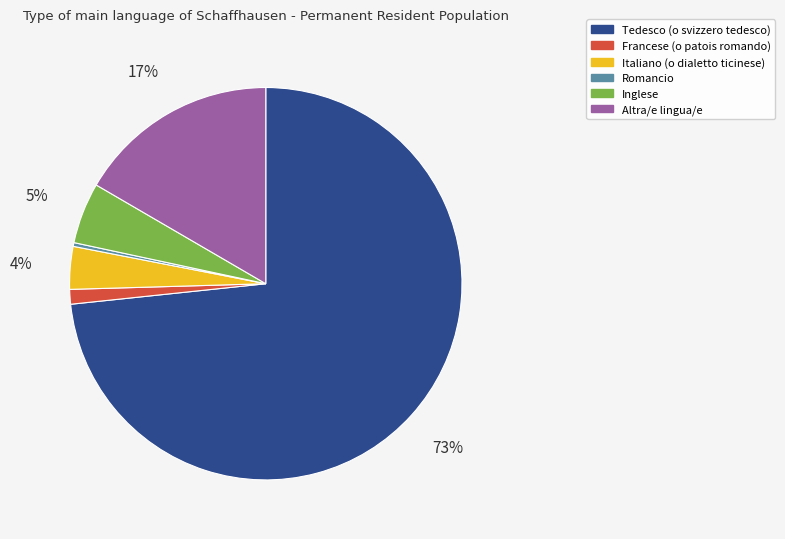

Is Romancio the majority of the pie?

No